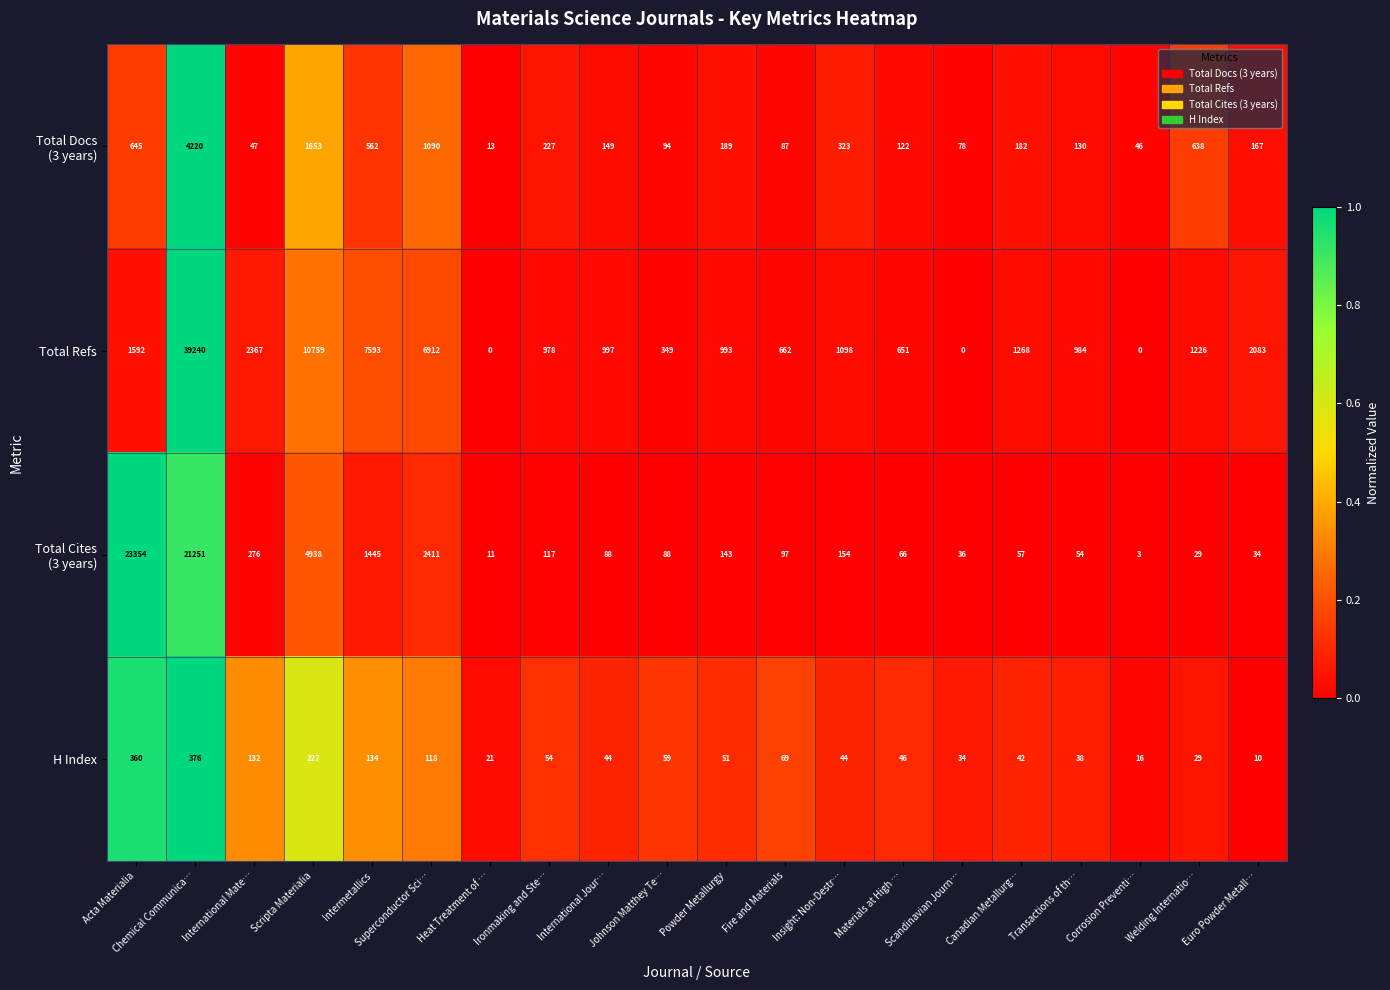

What is the total value across all series at Scandinavian Journ…?

148